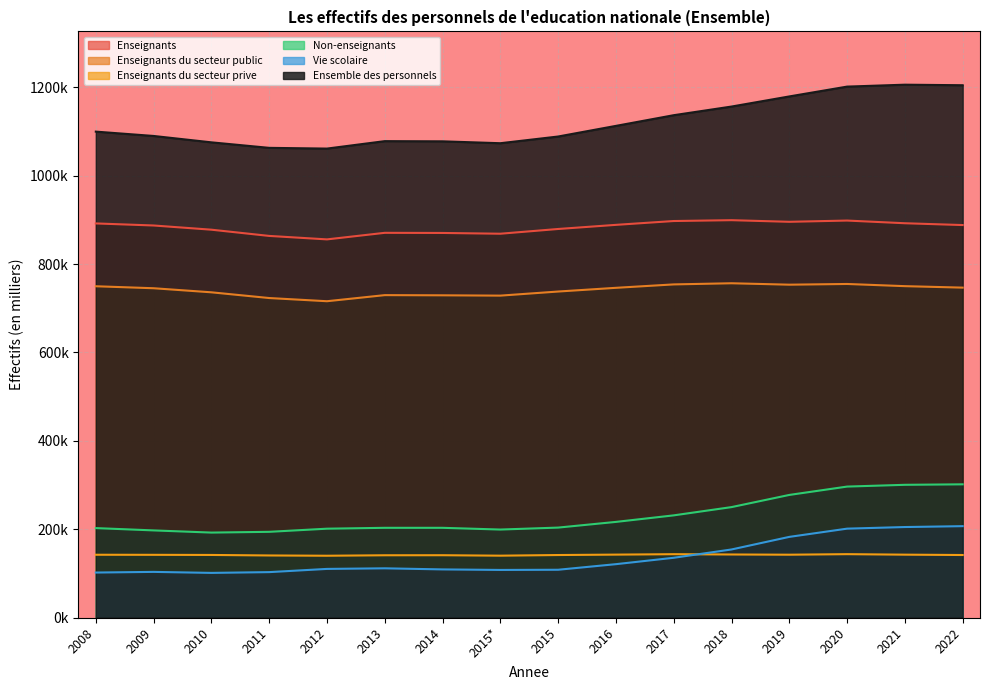

Between 2013 and 2022, which series saw the biggest shift?

Ensemble des personnels